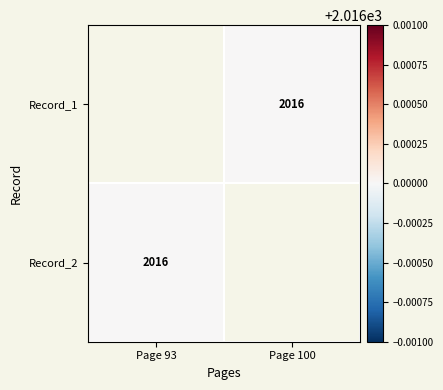

List the series in order of their overall mean, highest first.

Record_1, Record_2